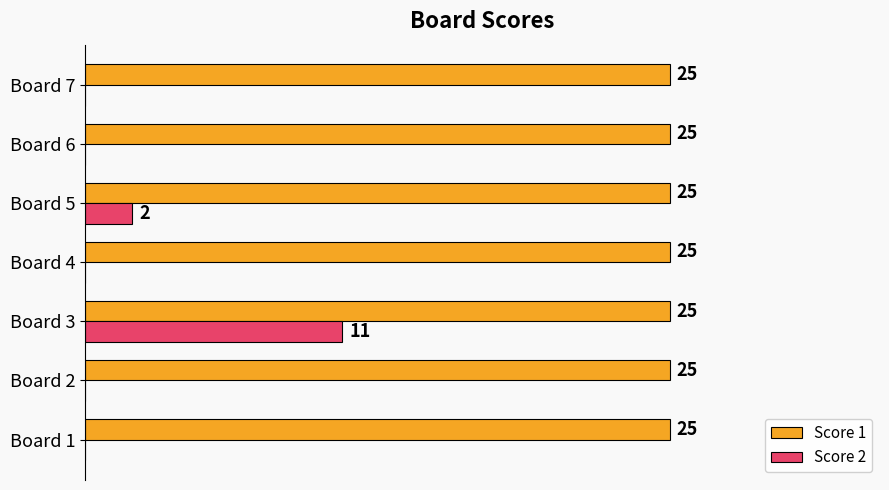

Which series has the largest total across all categories?

Score 1